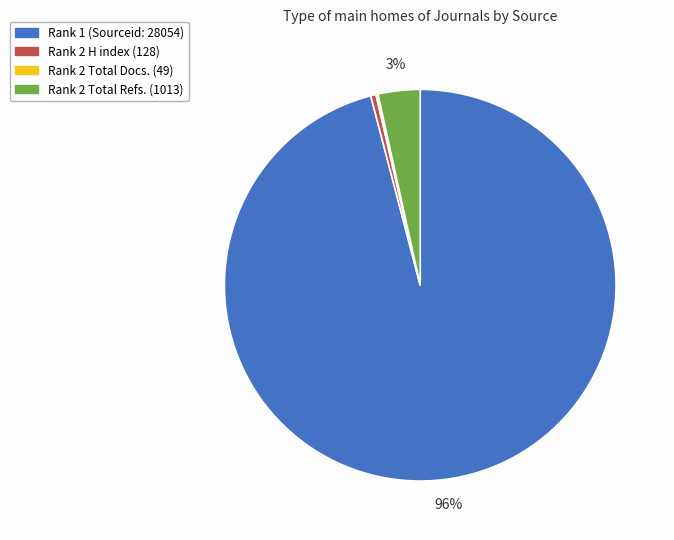

Is there a majority slice in this chart?

Yes